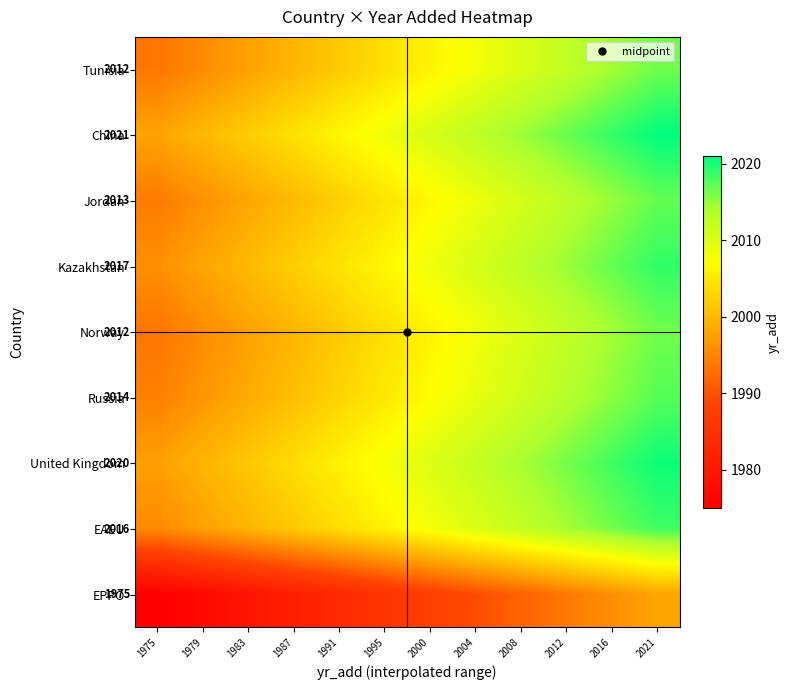

At which category is the sum across all series the highest?

2021